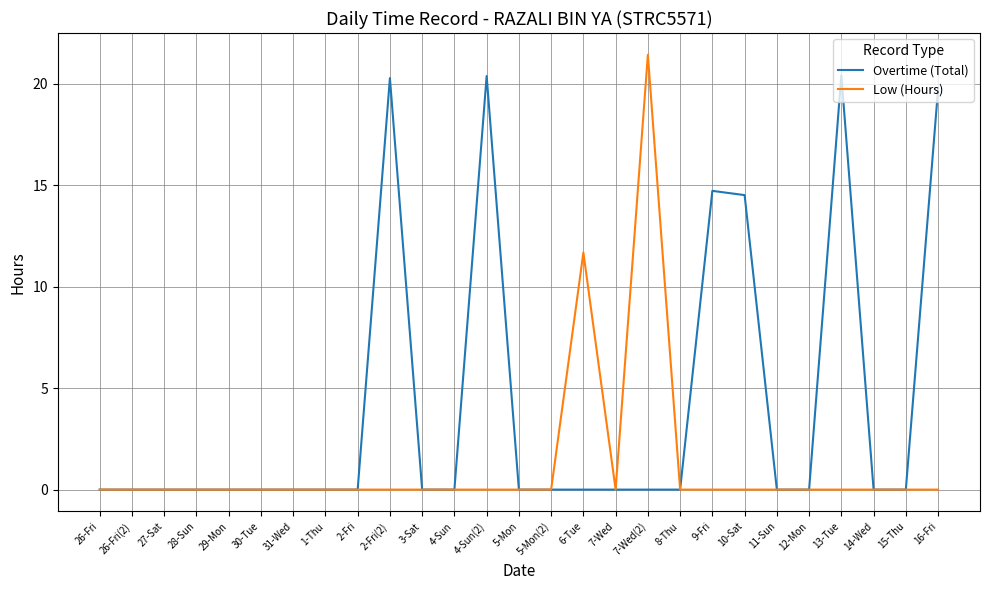

How many lines are shown in the chart?

2